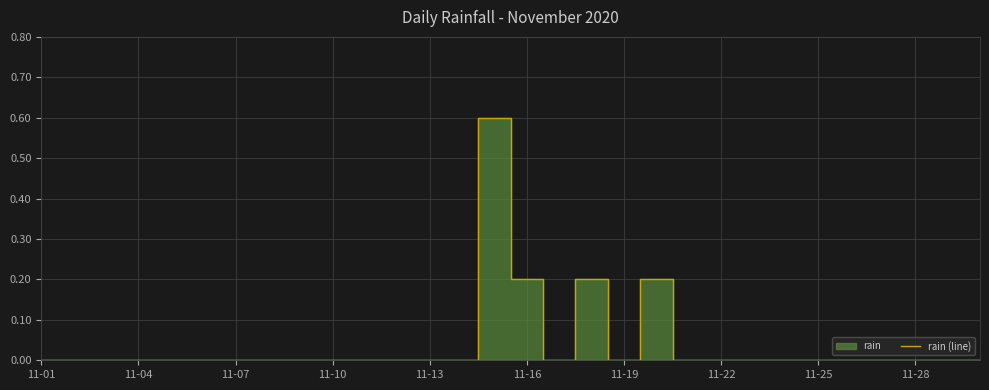

Reading left to right, list all the values displayed in this chart.

0.0	0.0	0.0	0.0	0.0	0.0	0.0	0.0	0.0	0.0	0.0	0.0	0.0	0.0	0.6	0.2	0.0	0.2	0.0	0.2	0.0	0.0	0.0	0.0	0.0	0.0	0.0	0.0	0.0	0.0